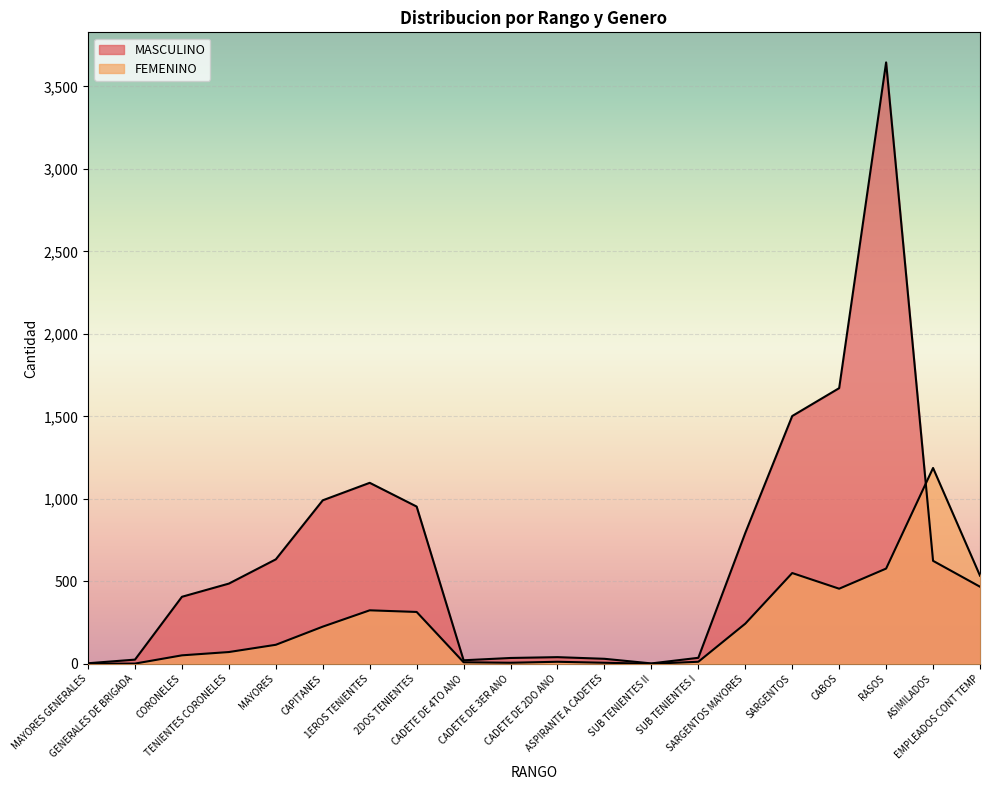

True or false: MASCULINO has a value of 21 at CADETE DE 4TO ANO.

True